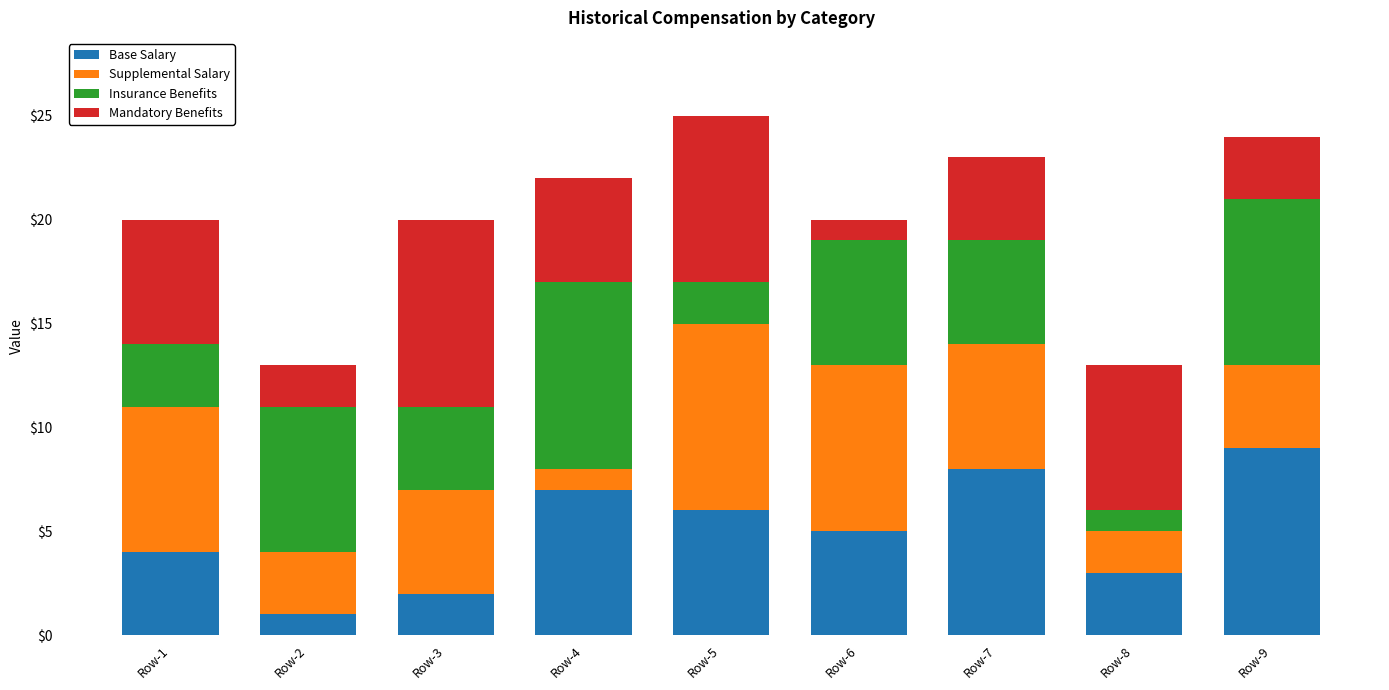

Does the chart contain any negative values?

No